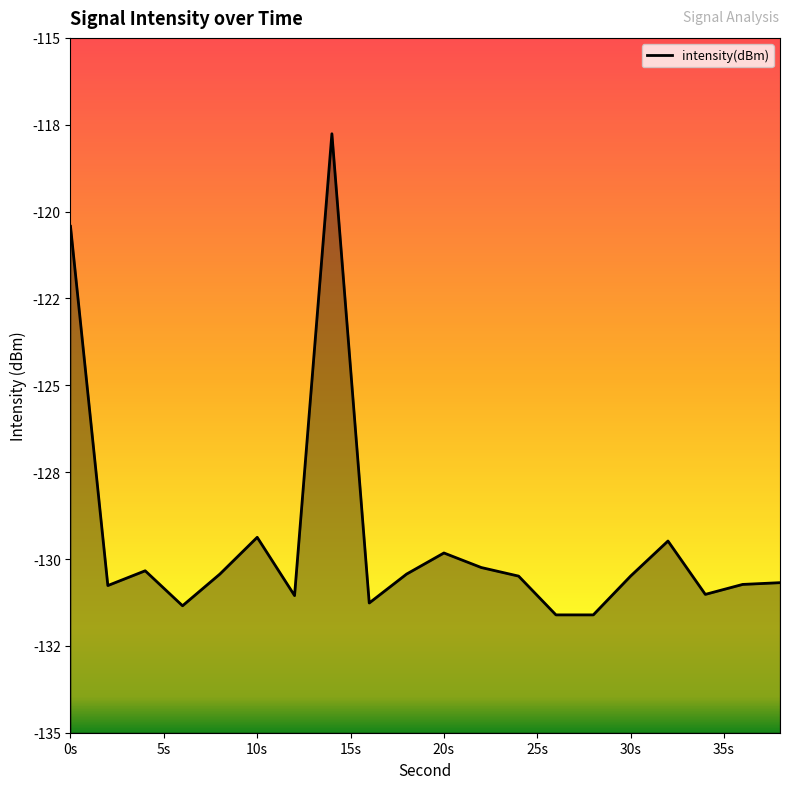

Does the chart display data point markers on the line(s)?

No